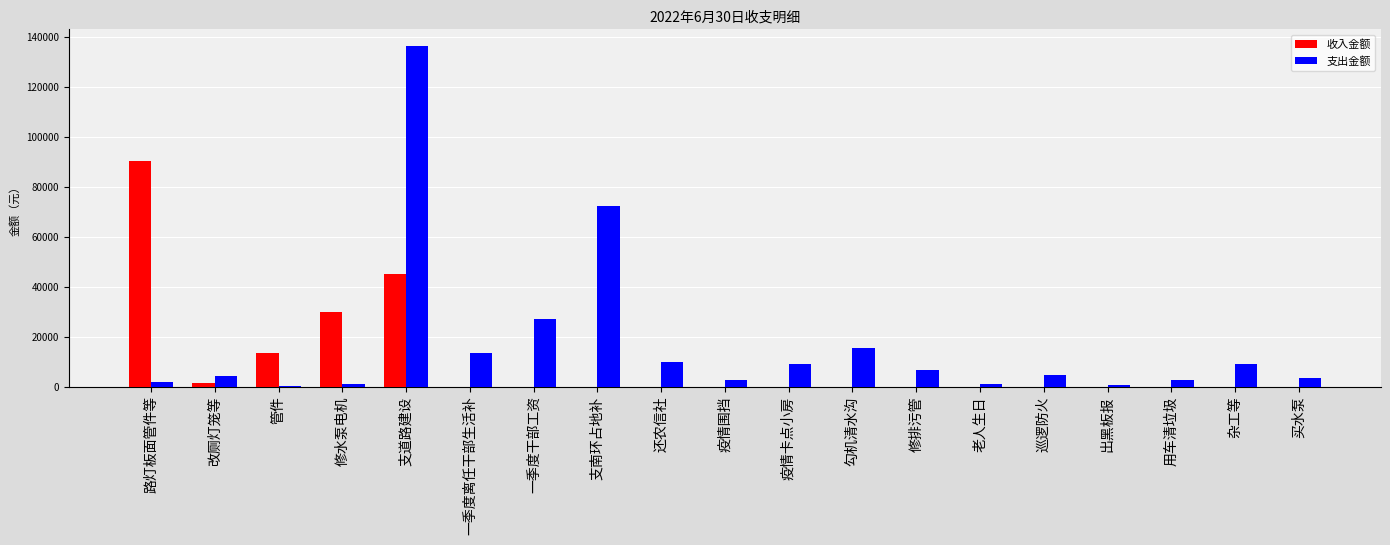

Which series has the largest total across all categories?

支出金额